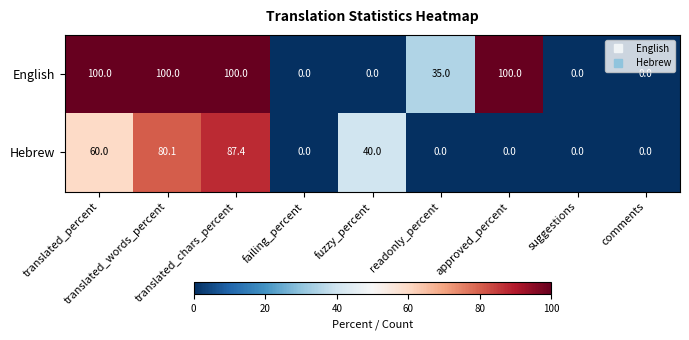

Rank the series by their average value, from highest to lowest.

English, Hebrew